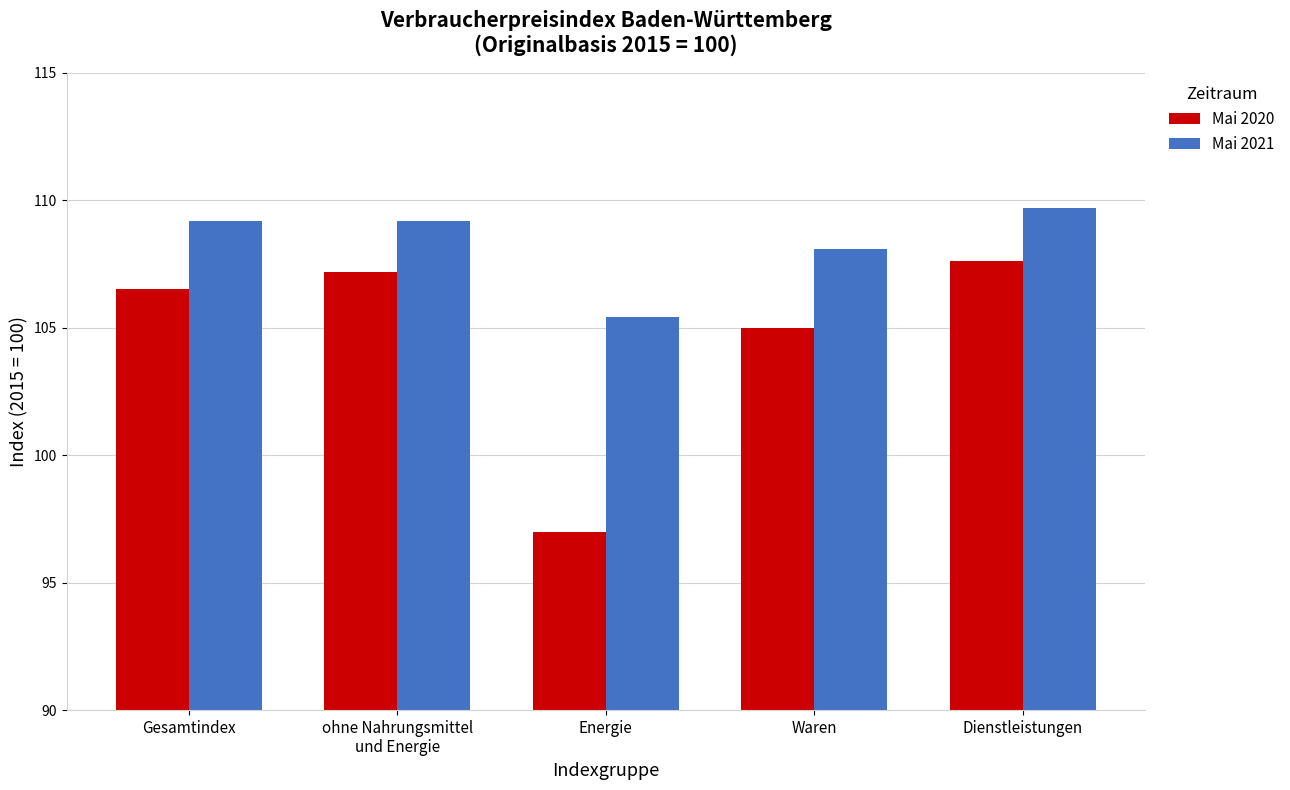

At how many categories does at least one series exceed 99?

5